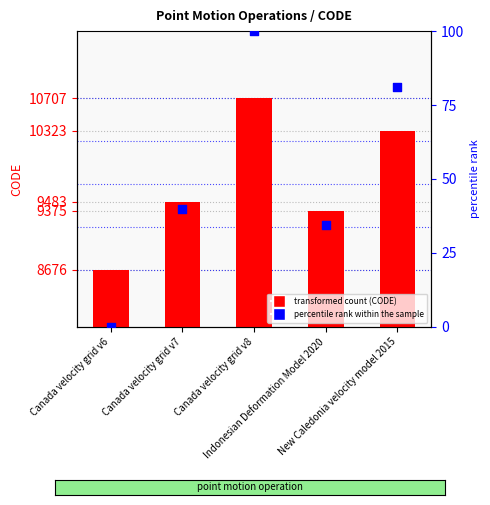

At which category is the sum across all series the highest?

Canada velocity grid v8